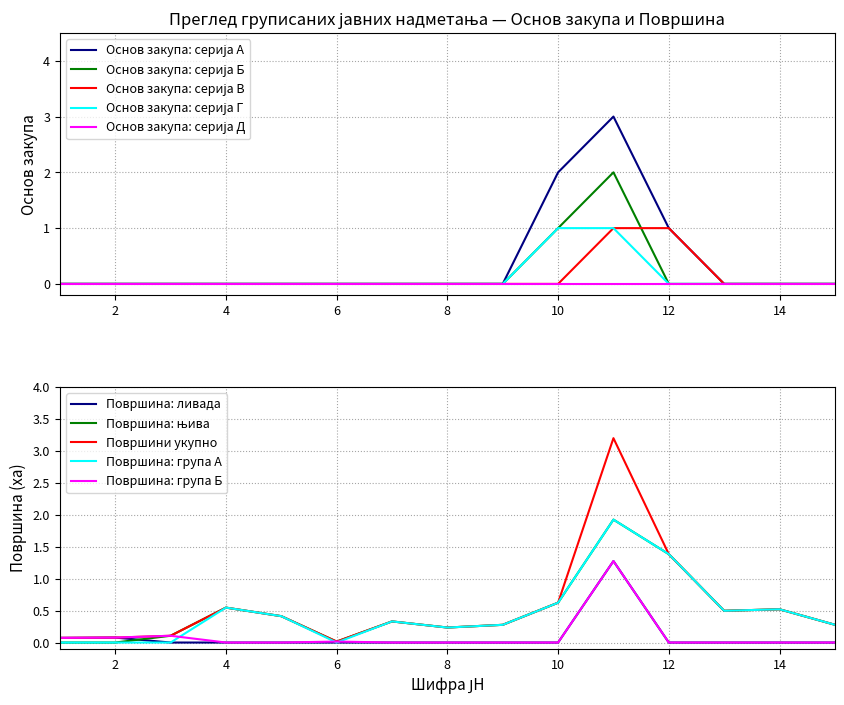

Which category has the highest value in the Површина (col_12 x100) series?

11